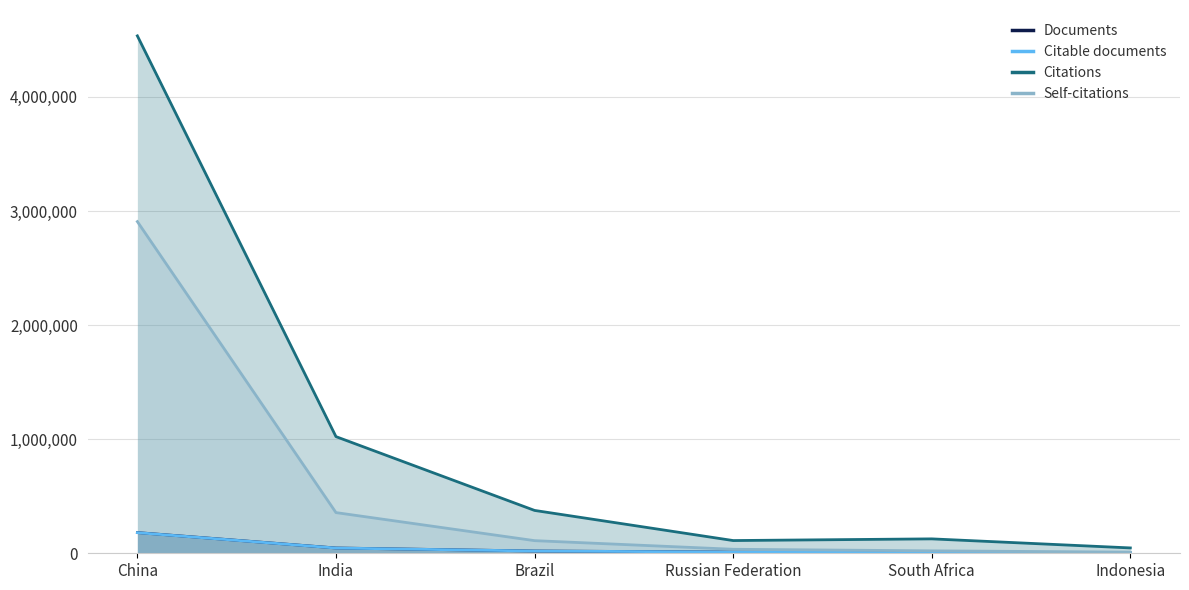

What are all the series names shown in the legend?

Documents, Citable documents, Citations, Self-citations